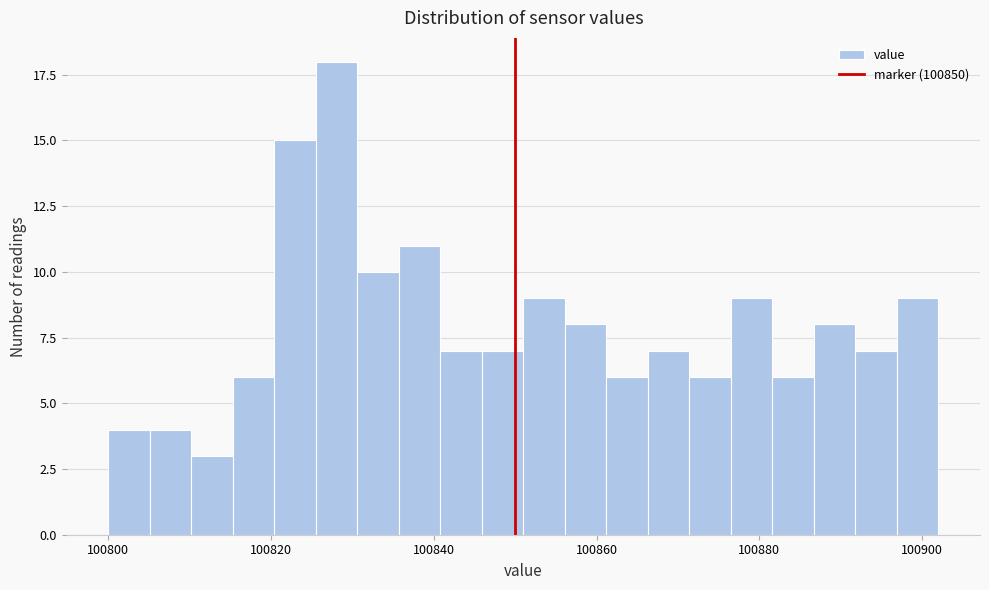

Around what value on the x-axis is the tallest bar? Give the approximate position of its centre, as read against the axis.

100828